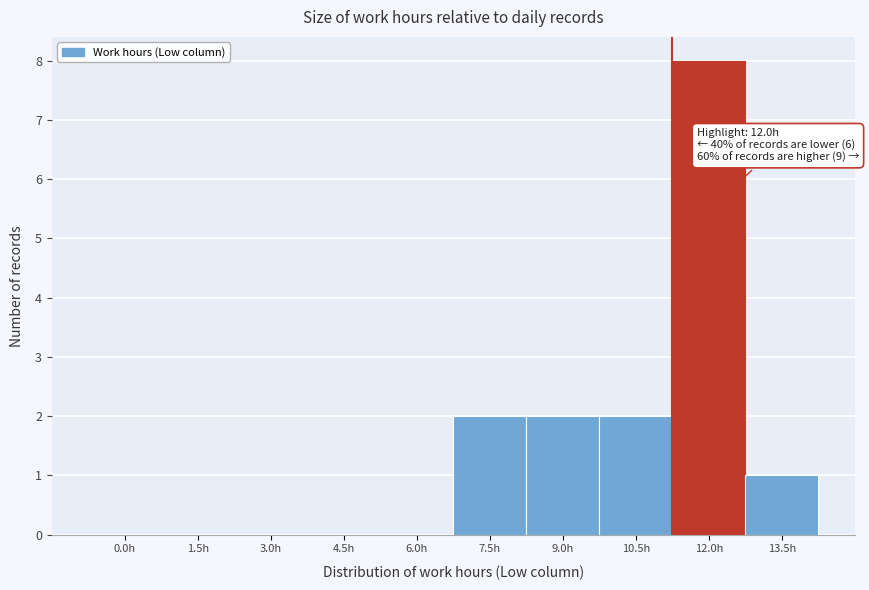

Which category has the highest value across all series?

12.0h